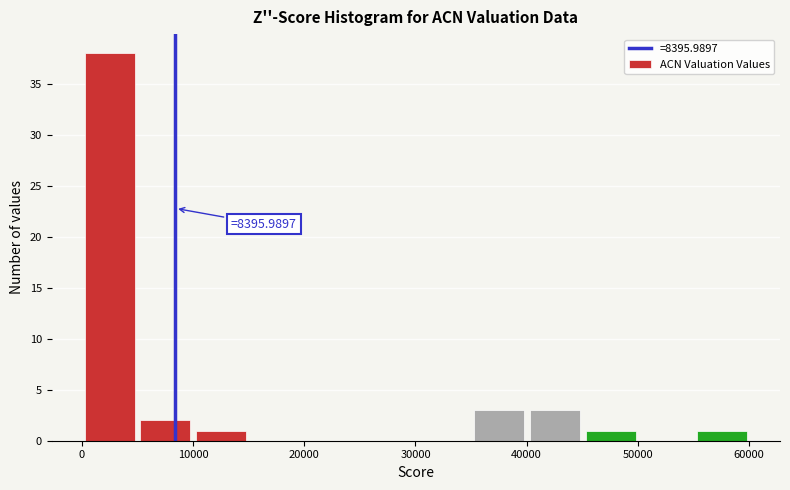

Which range on the x-axis has the tallest bar?

0 to 5000